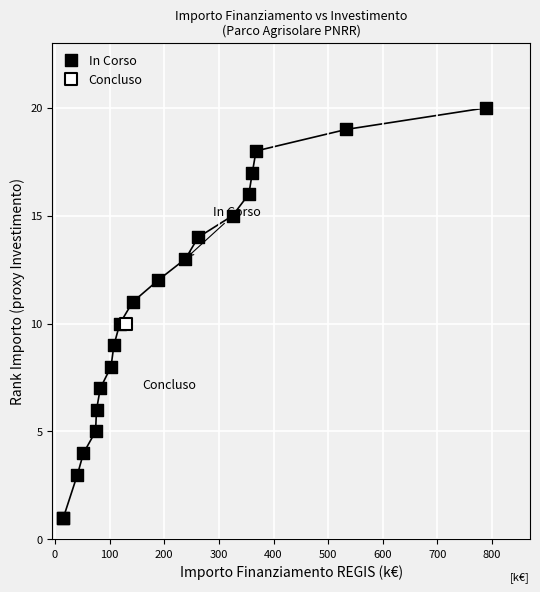

What are all the series names shown in the legend?

In Corso, Concluso